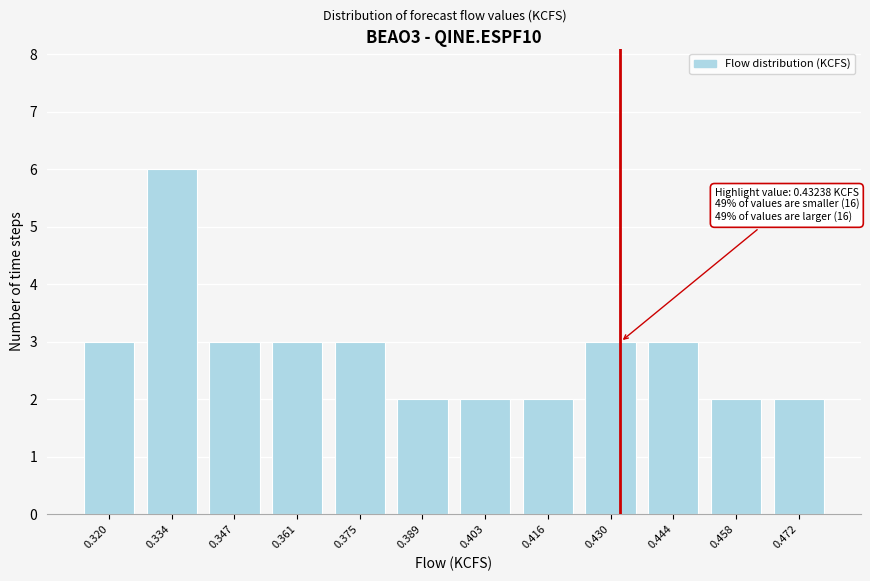

Reading left to right, what are all the values shown in this chart?

0.320=3	0.334=6	0.347=3	0.361=3	0.375=3	0.389=2	0.403=2	0.416=2	0.430=3	0.444=3	0.458=2	0.472=2